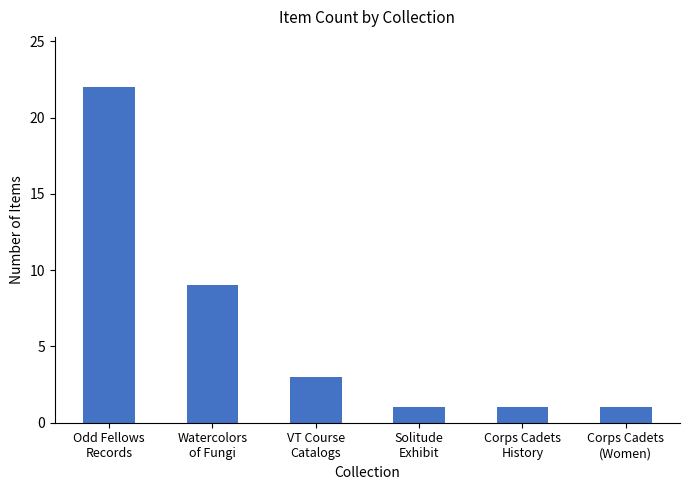

What is the sum of the values at Corps Cadets
History and Solitude
Exhibit?

2